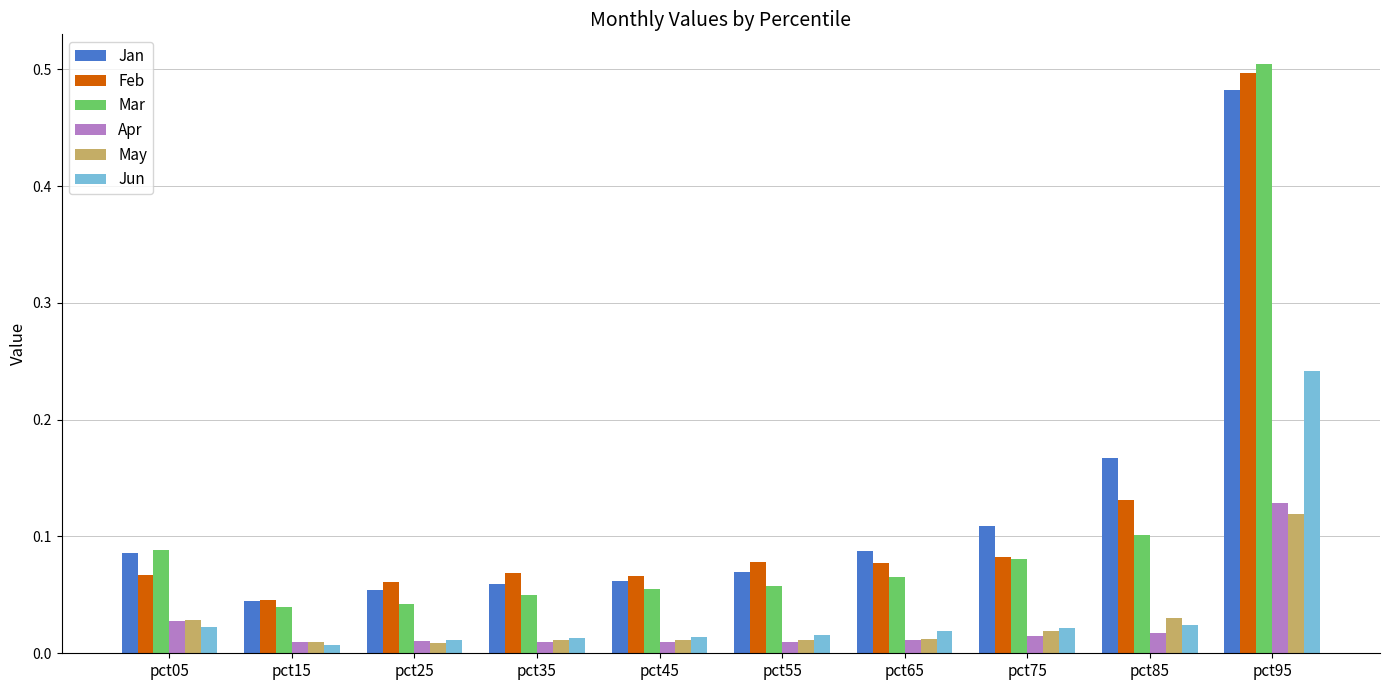

At which category is the sum across all series the highest?

pct95